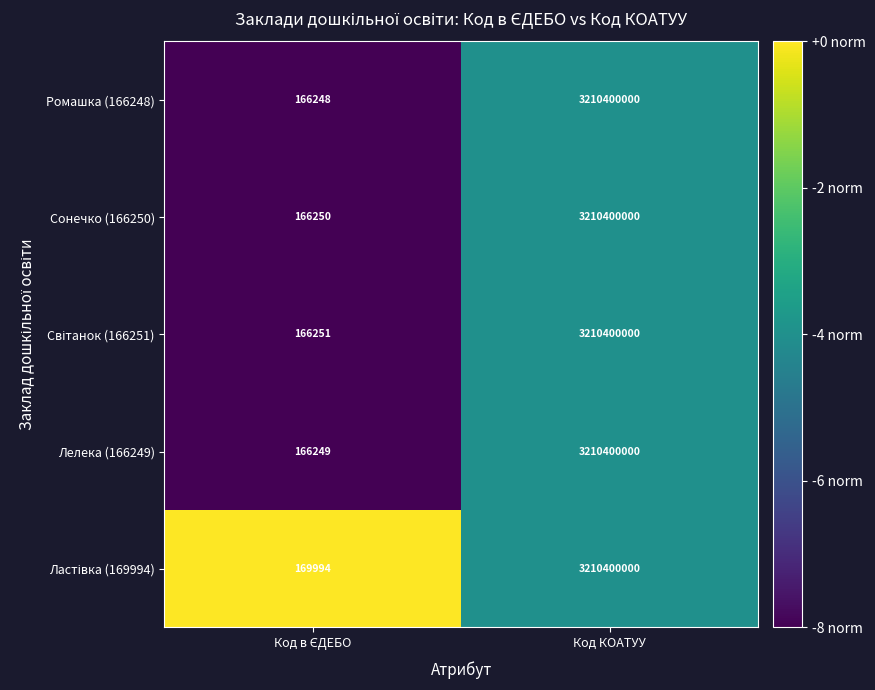

What is the difference between the maximum and minimum values in the Лелека (166249) series?

3210233751